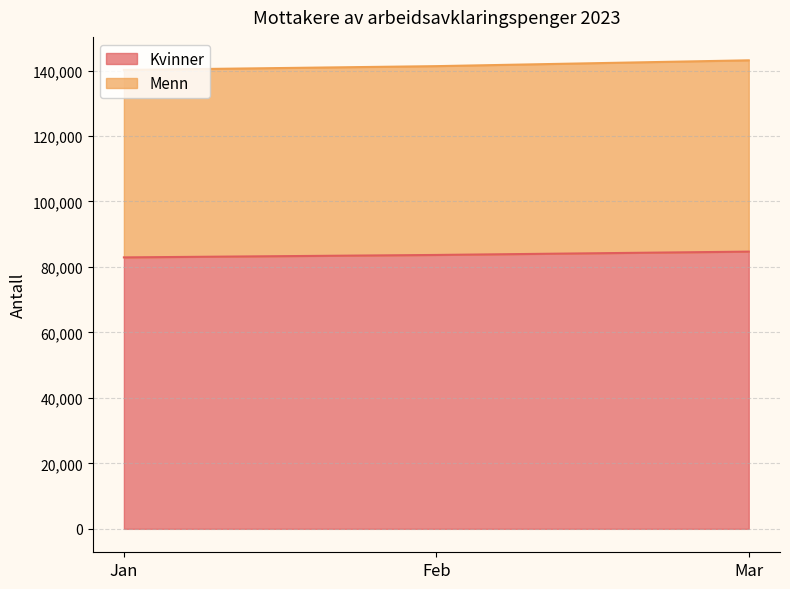

What are all the series names shown in the legend?

Kvinner, Menn